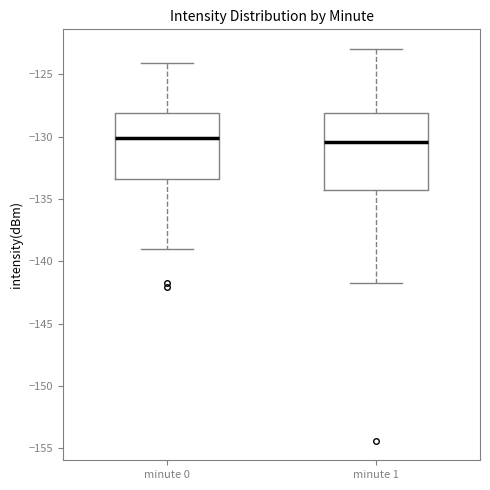

Reading left to right, read every box against the y-axis: the position of its median line, the range the box covers, and the ends of its whiskers. The values are not printed on the chart, so give them approximately, as read against the axis.

minute 0: median -130.0, box -133.5 to -128.0, whiskers -139.0 to -124.0
minute 1: median -130.5, box -134.5 to -128.0, whiskers -141.5 to -123.0